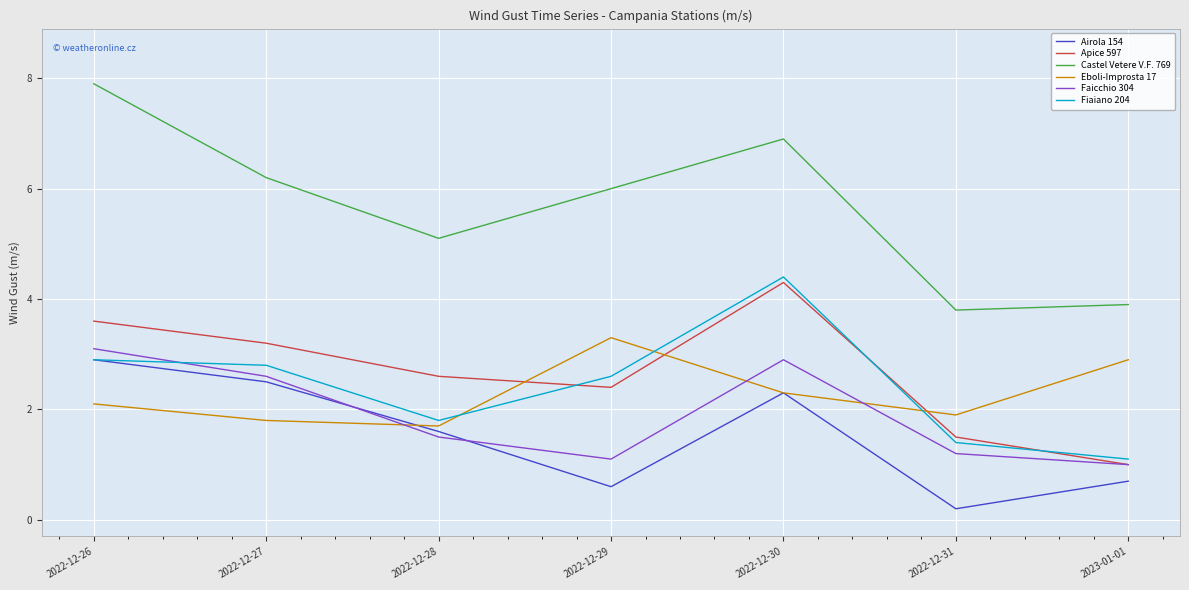

True or false: Castel Vetere V.F. 769 has more than 1 points higher than both neighbors.

False